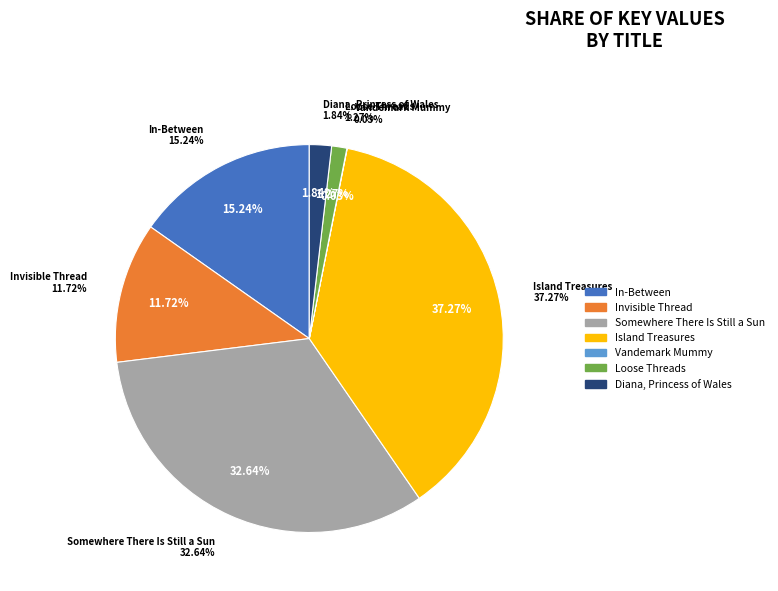

To the nearest percent, what is the combined percentage of Diana, Princess of Wales and Somewhere There Is Still a Sun?

34%